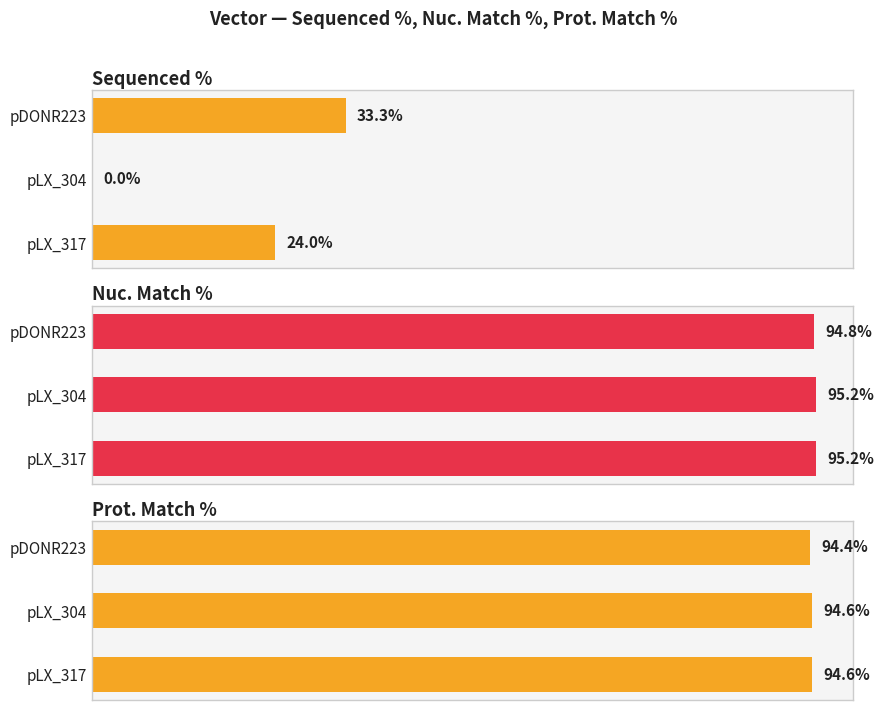

What is the value of the Prot. Match % bar at the 3rd from the left?

94.6